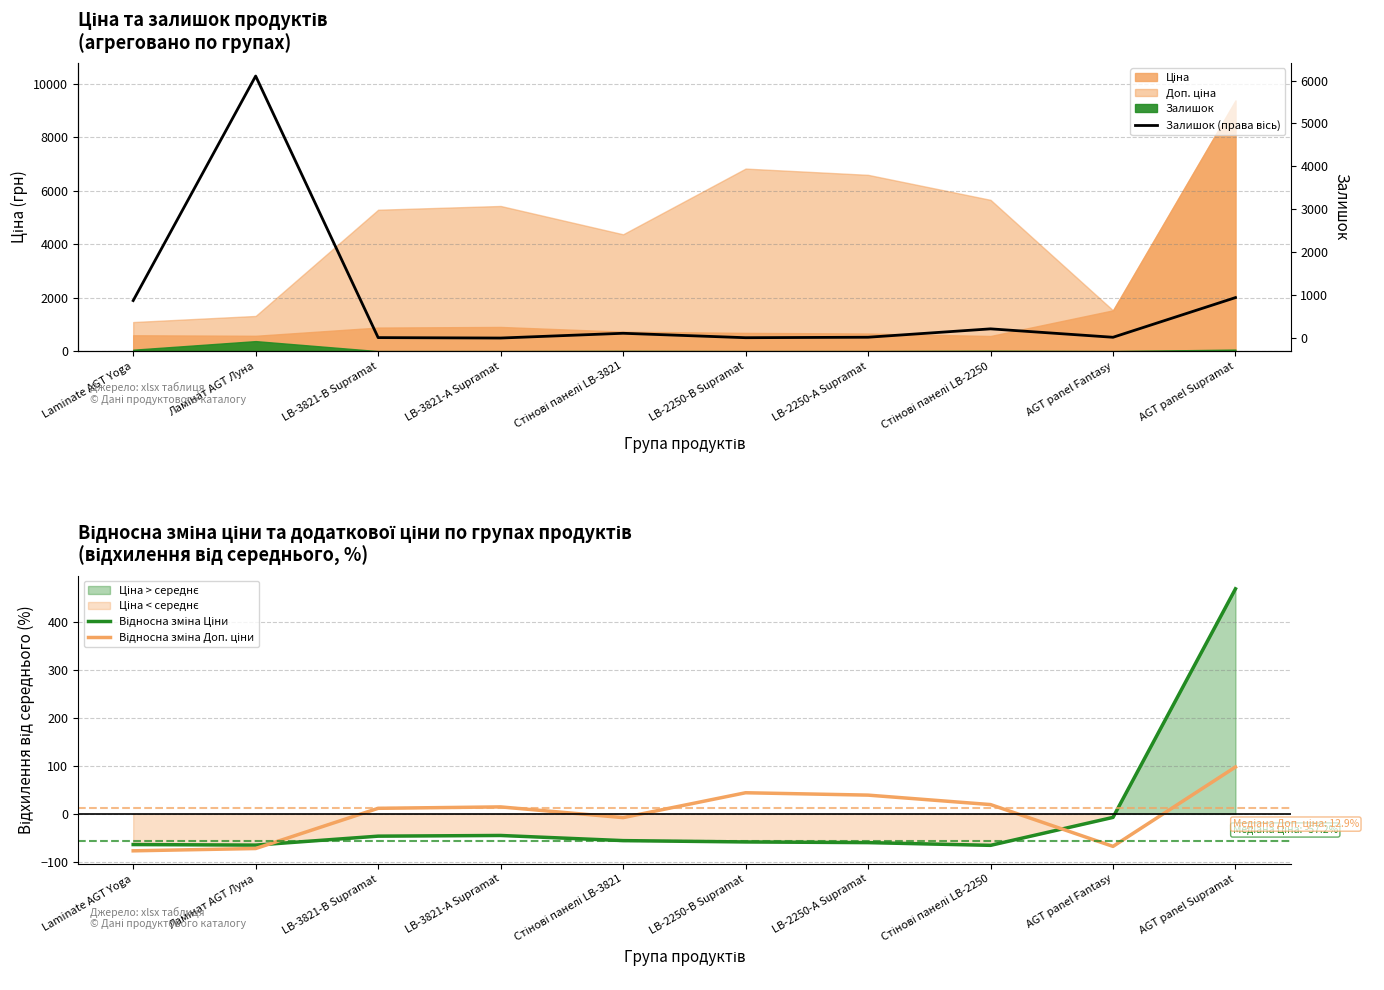

The value of Залишок (right) at LB-3821-В Supramat is 12.0. True or false?

True